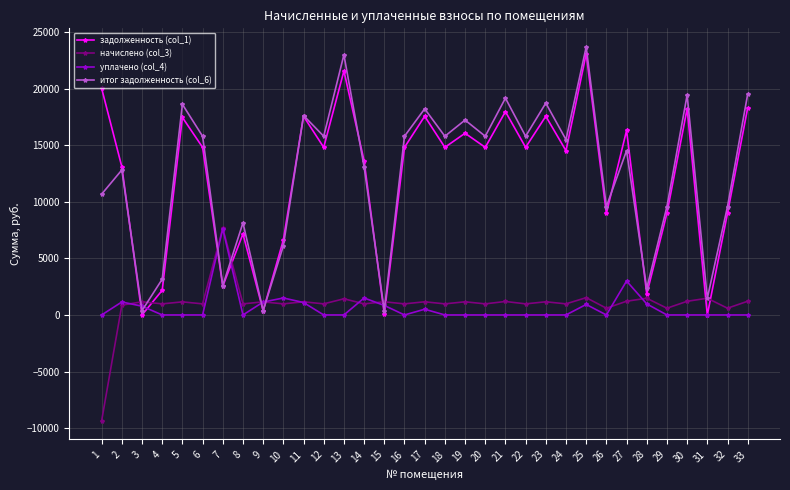

What is the maximum value for уплачено (col_4)?

7620.0